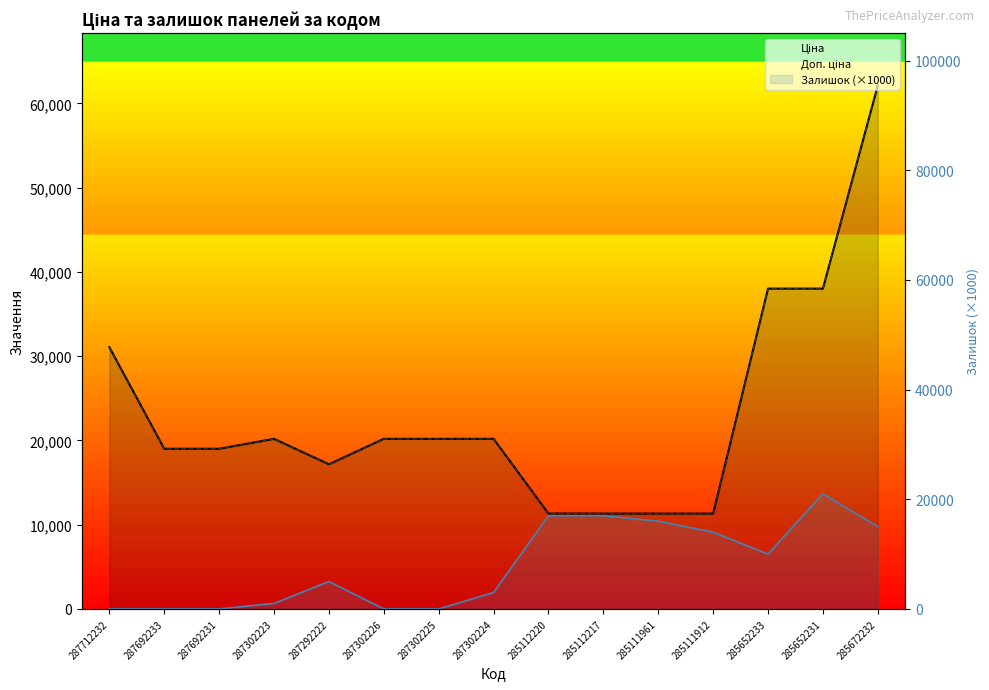

The Доп. ціна series shows 11913.2 at 287302225. True or false?

False